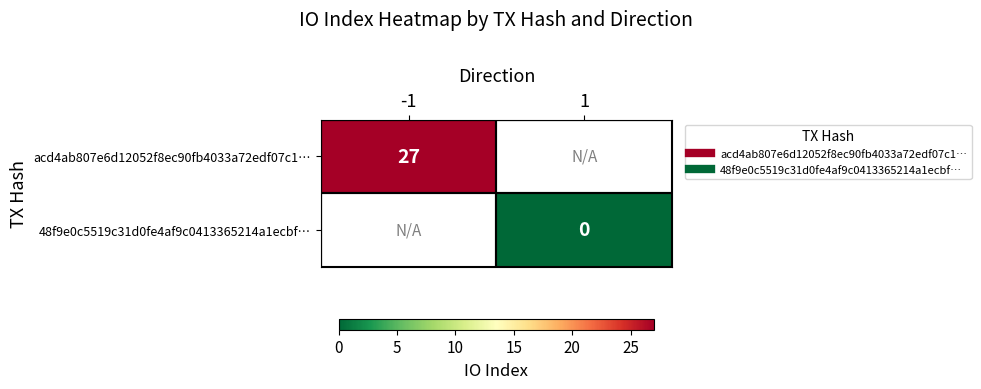

Which series has the largest range (max minus min)?

acd4ab807e6d12052f8ec90fb4033a72edf07c1…